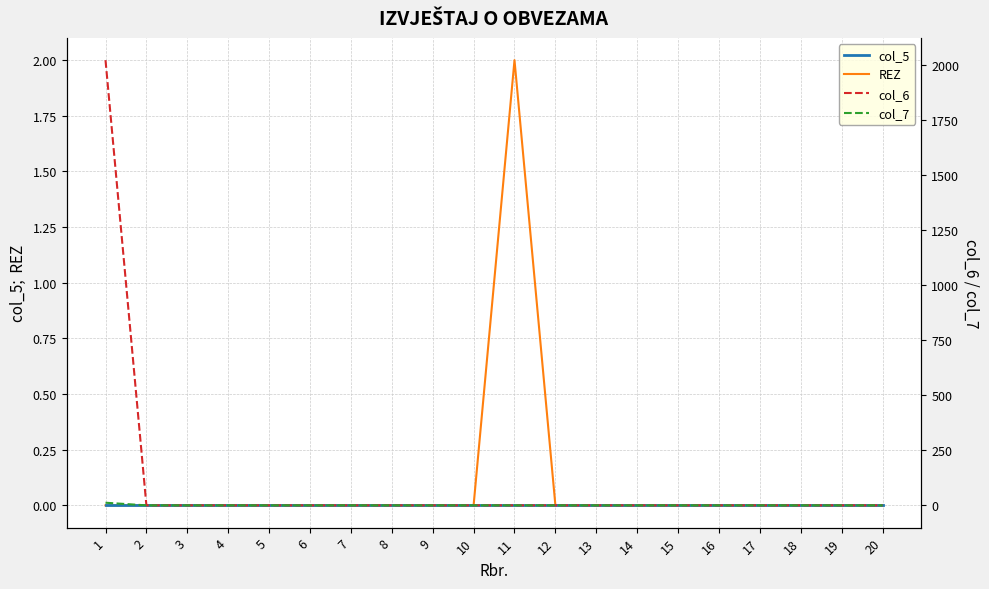

Rank the series by their maximum value, from lowest to highest.

col_5, REZ, col_7, col_6